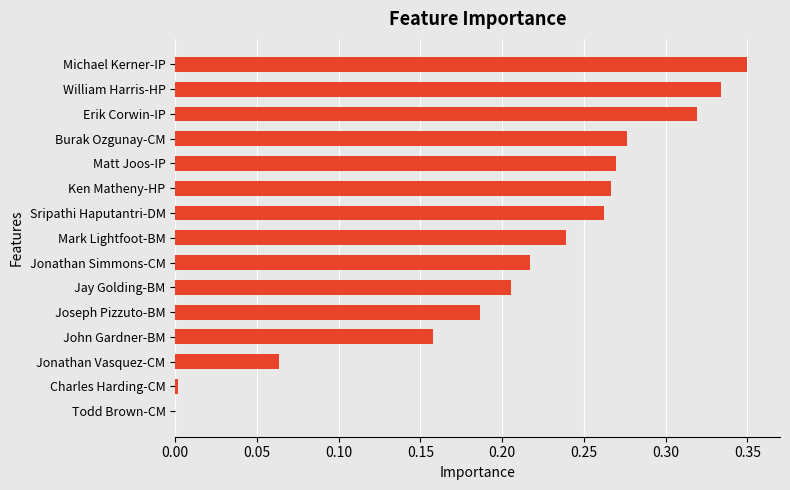

What is the sum of the values at Sripathi Haputantri-DM and Mark Lightfoot-BM?

0.5